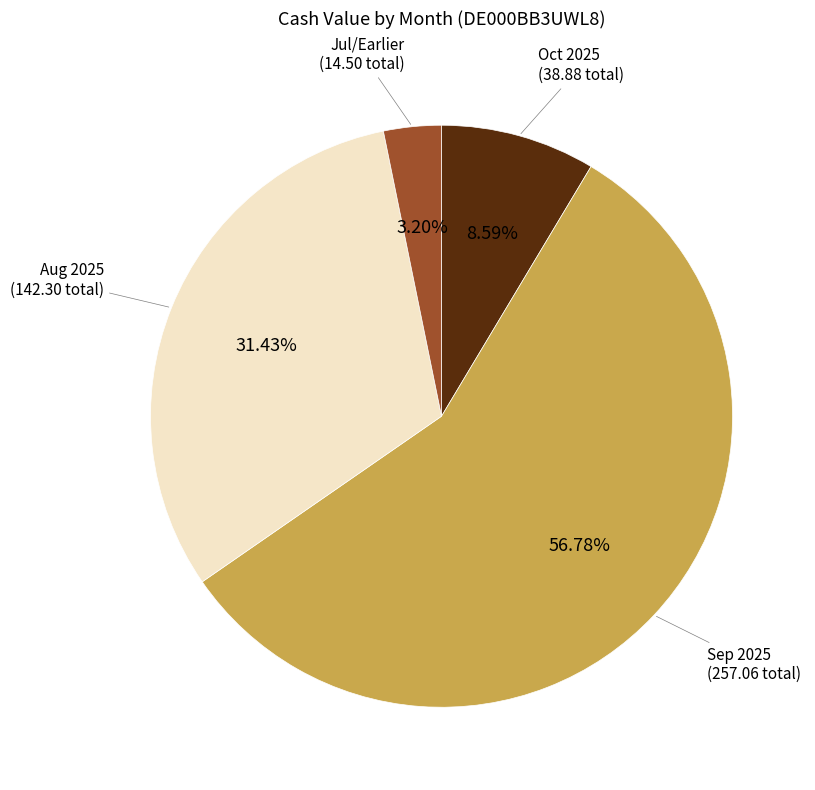

Is there any slice that represents more than half of the pie?

Yes